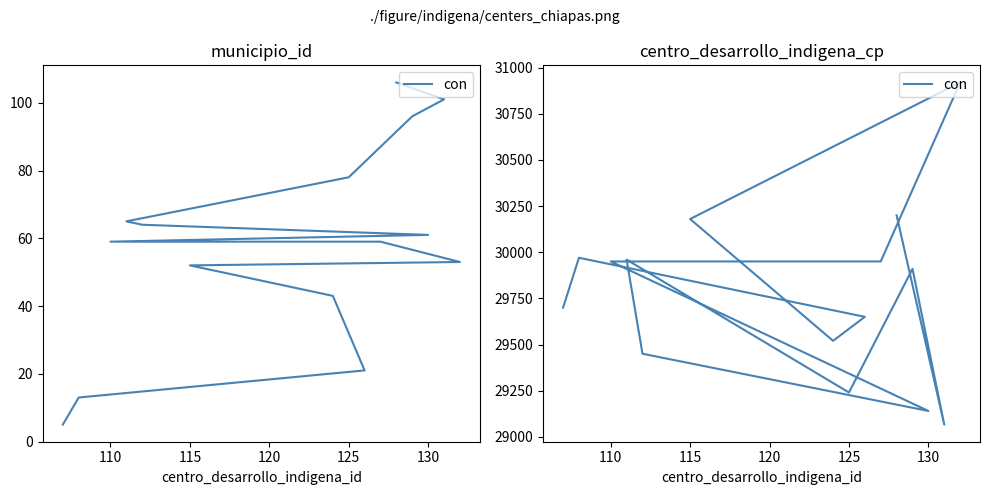

The chart shows a value of 29950 at 110. True or false?

True